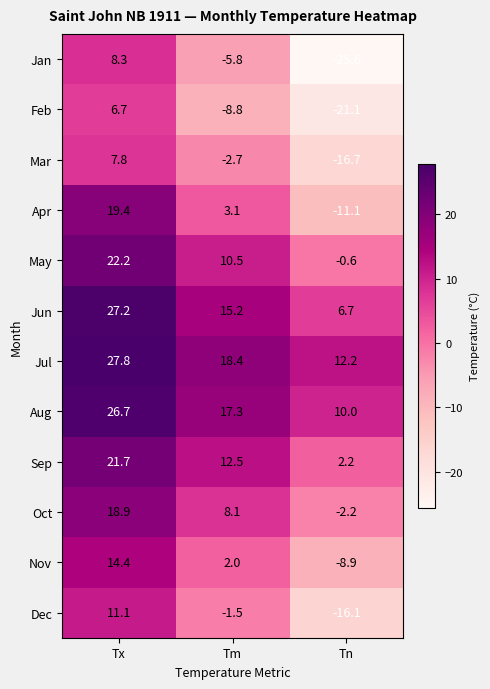

Is the value of Nov at Tn greater than the value of Dec at Tn?

Yes